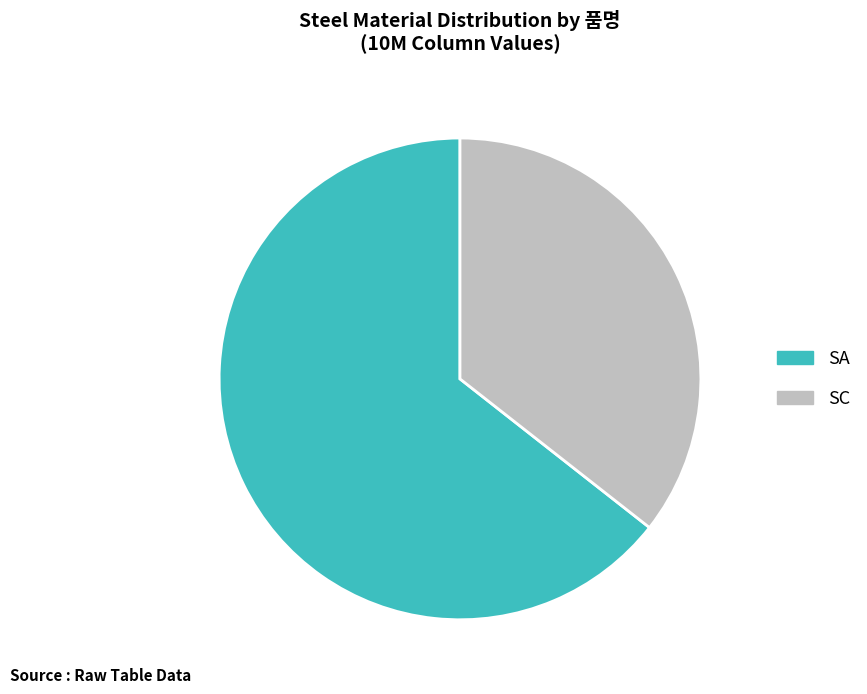

Is there any slice that represents more than half of the pie?

Yes